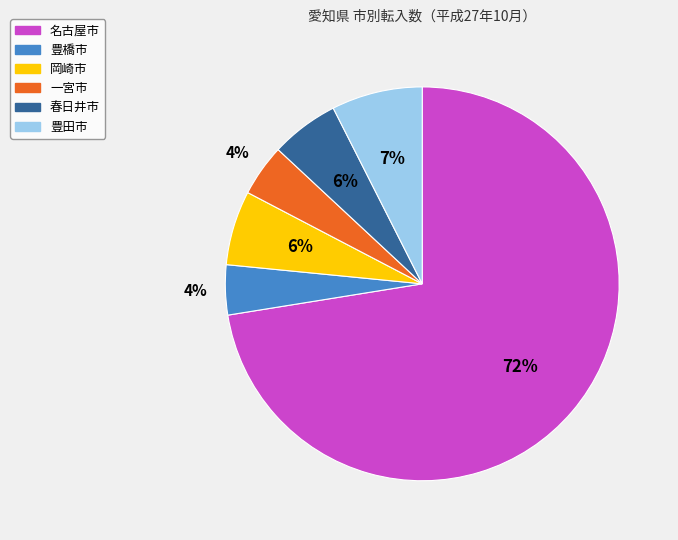

How many slices are in this pie chart?

6